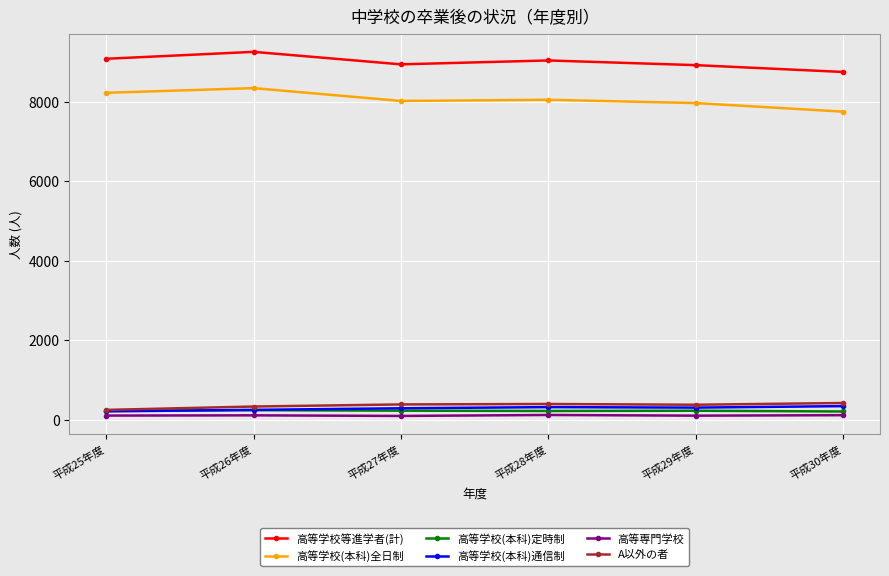

Which category has the highest value across all series?

平成26年度